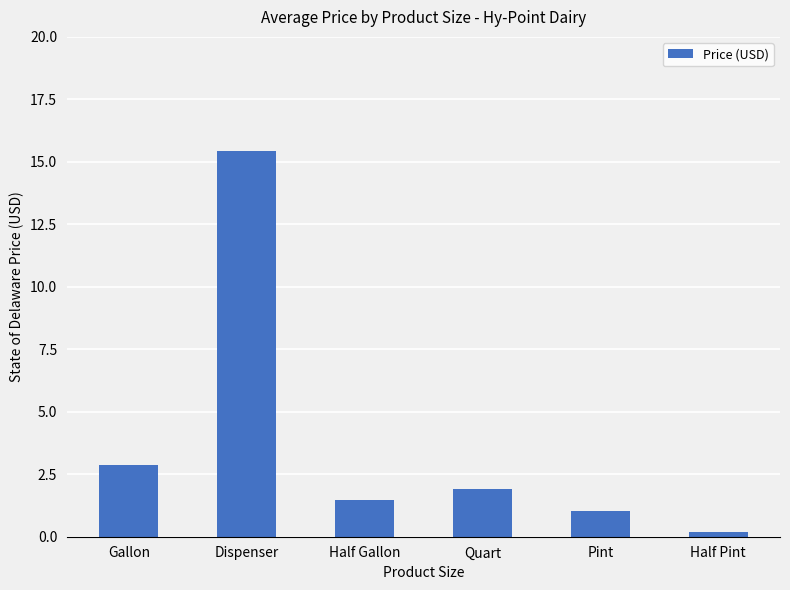

How many data points does each series have?

6